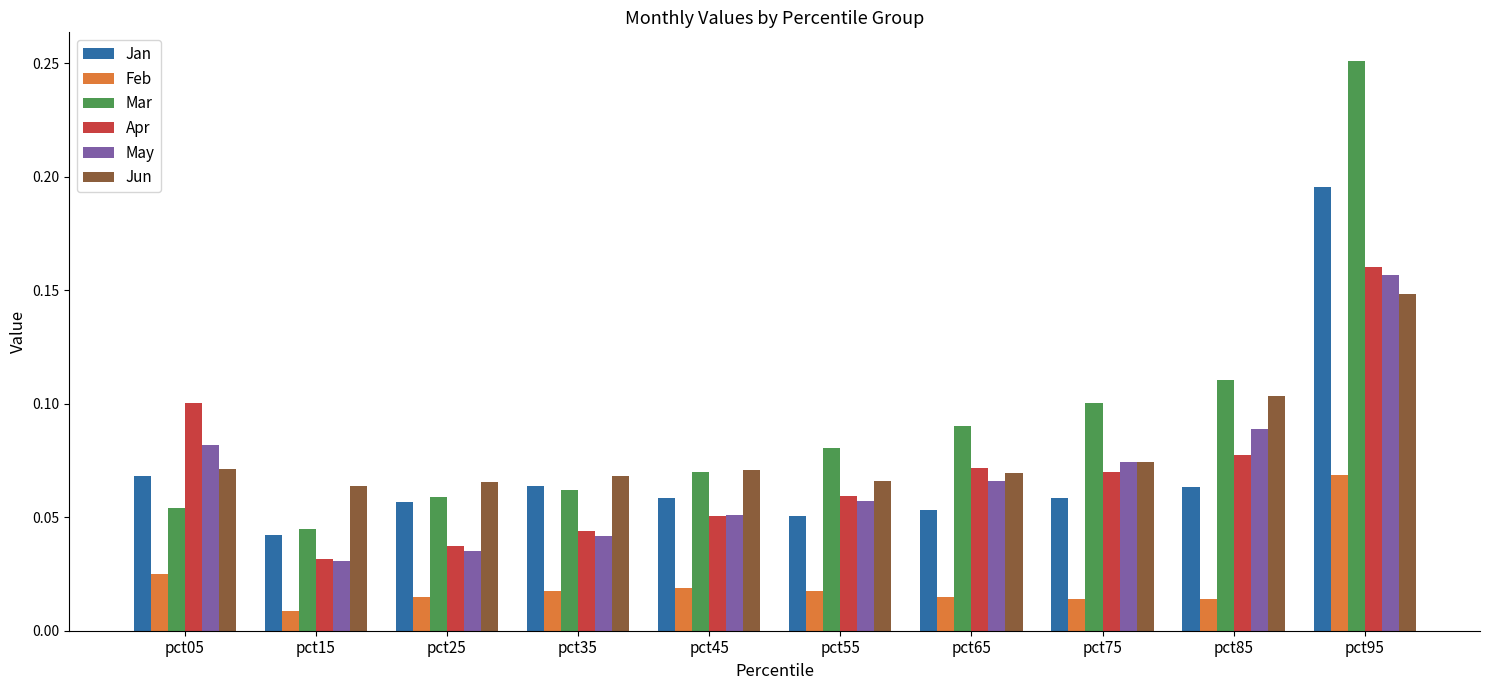

How many categories are shown in the chart?

10